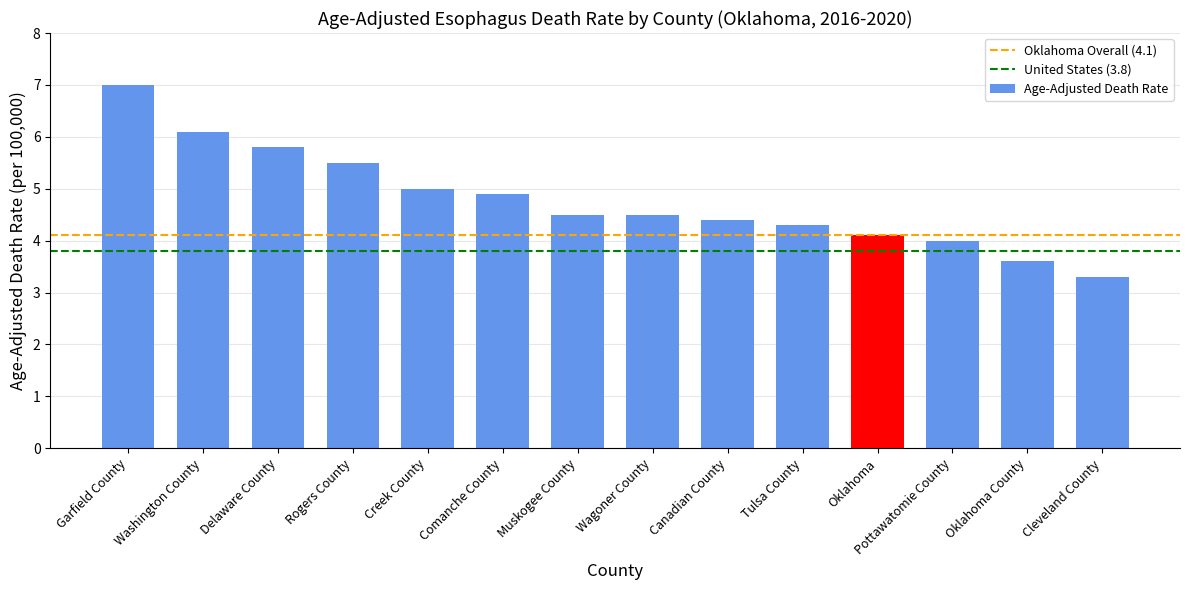

What is the change in value from Wagoner County to Cleveland County?

-1.2